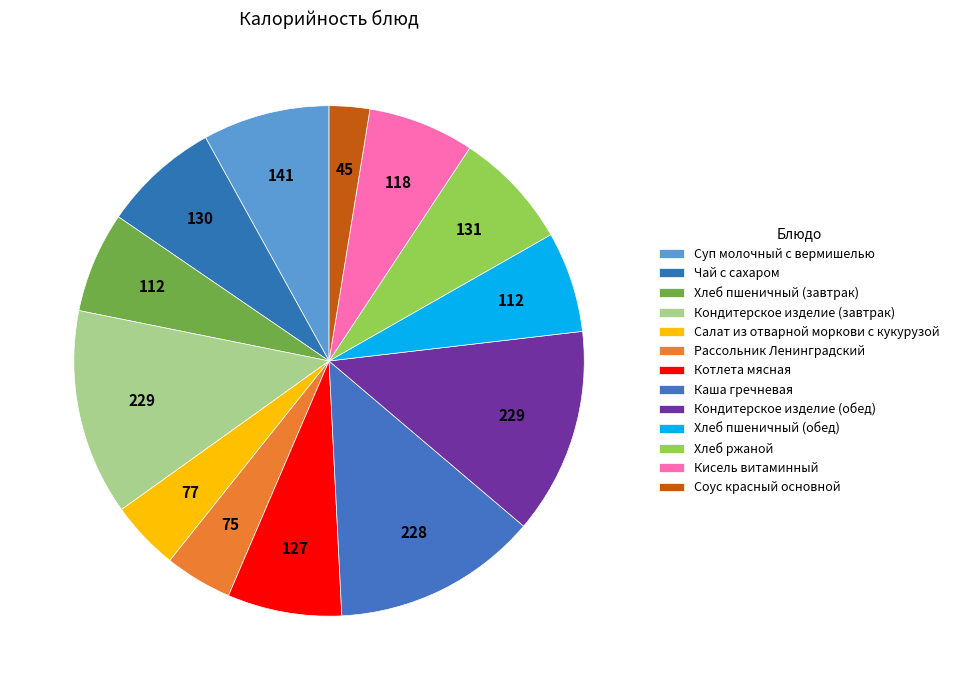

Rank the categories by value from highest to lowest.

Кондитерское изделие (завтрак), Кондитерское изделие (обед), Каша гречневая, Суп молочный с вермишелью, Хлеб ржаной, Чай с сахаром, Котлета мясная, Кисель витаминный, Хлеб пшеничный (завтрак), Хлеб пшеничный (обед), Салат из отварной моркови с кукурузой, Рассольник Ленинградский, Соус красный основной